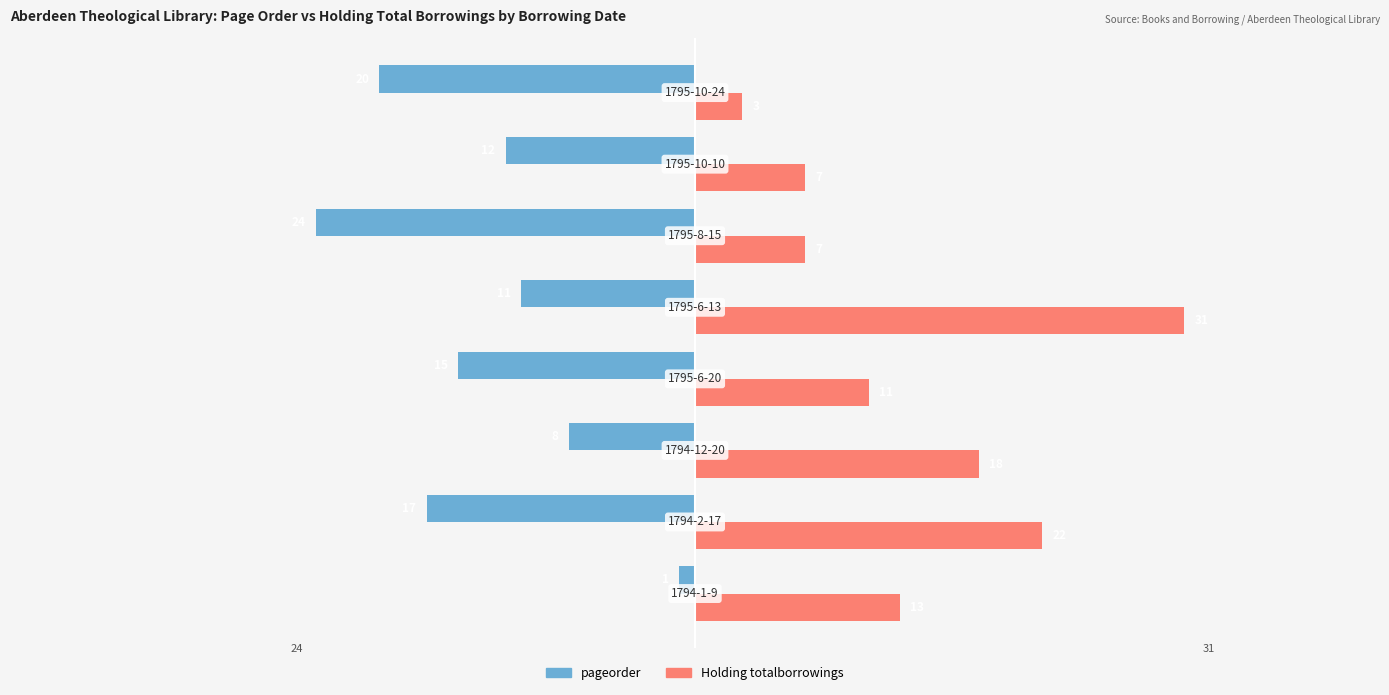

List the series in order of their overall mean, lowest first.

pageorder, Holding totalborrowings